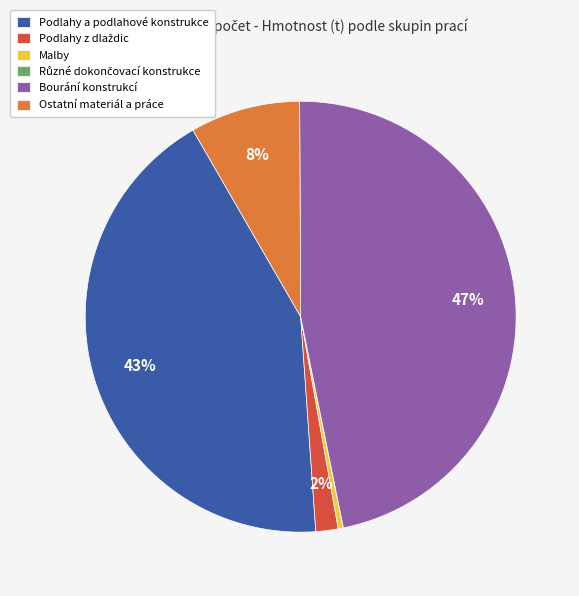

What percentage is the Podlahy a podlahové konstrukce slice, to the nearest percent?

43%